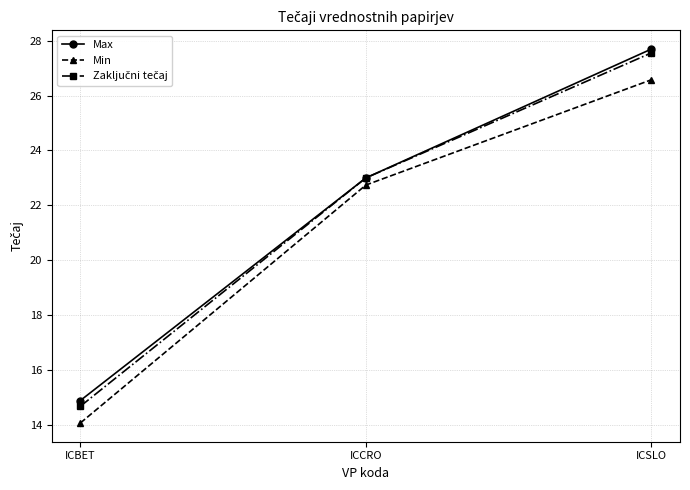

Where does the Min series first go above 22?

ICCRO